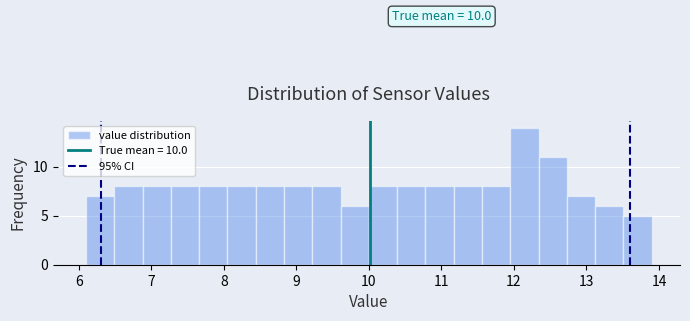

Around what value on the x-axis is the tallest bar? Give the approximate position of its centre, as read against the axis.

12.1